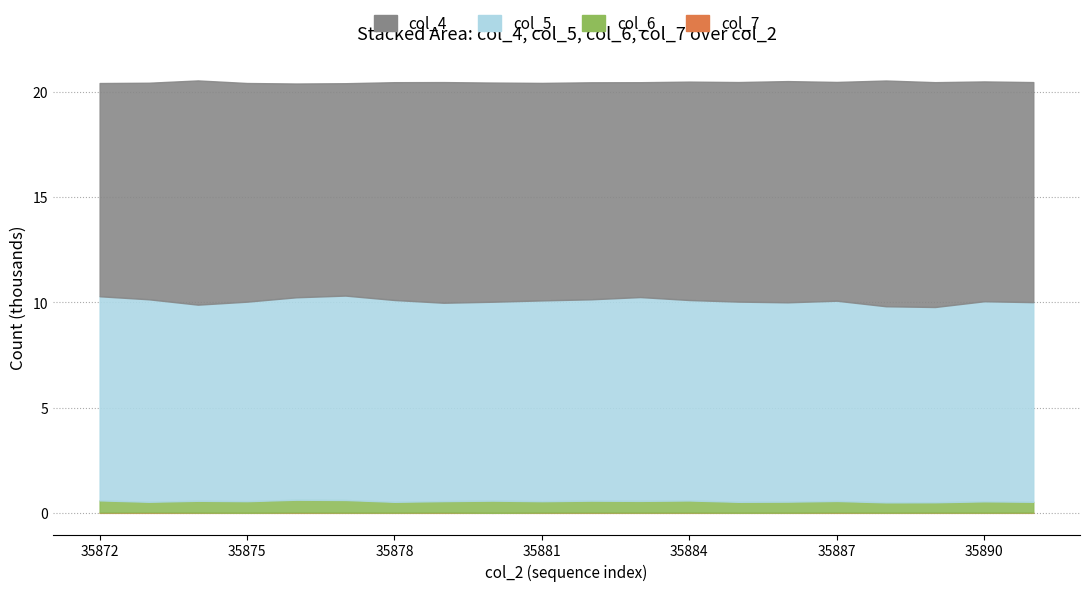

Which category has the lowest value across all series?

35880